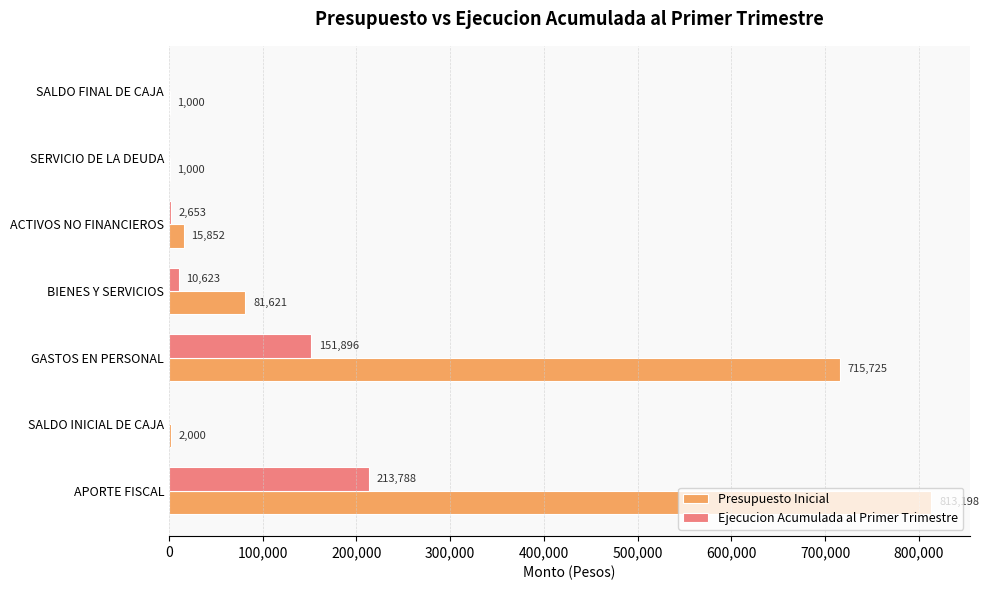

Which series has the largest total across all categories?

Presupuesto Inicial